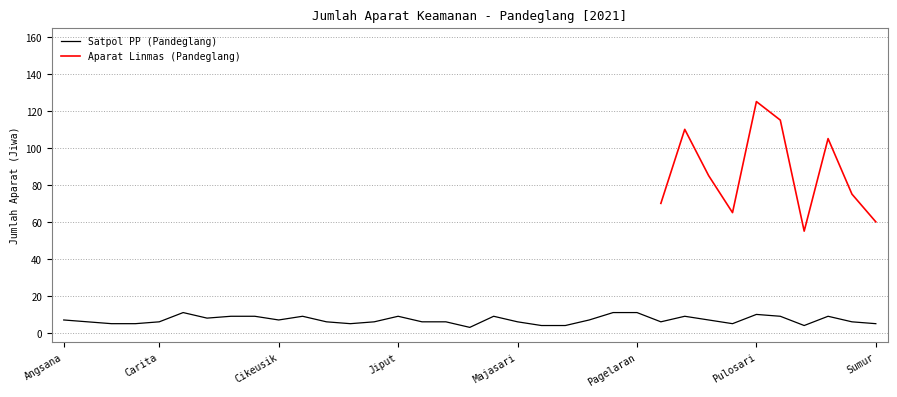

What is the sum of all values?

245